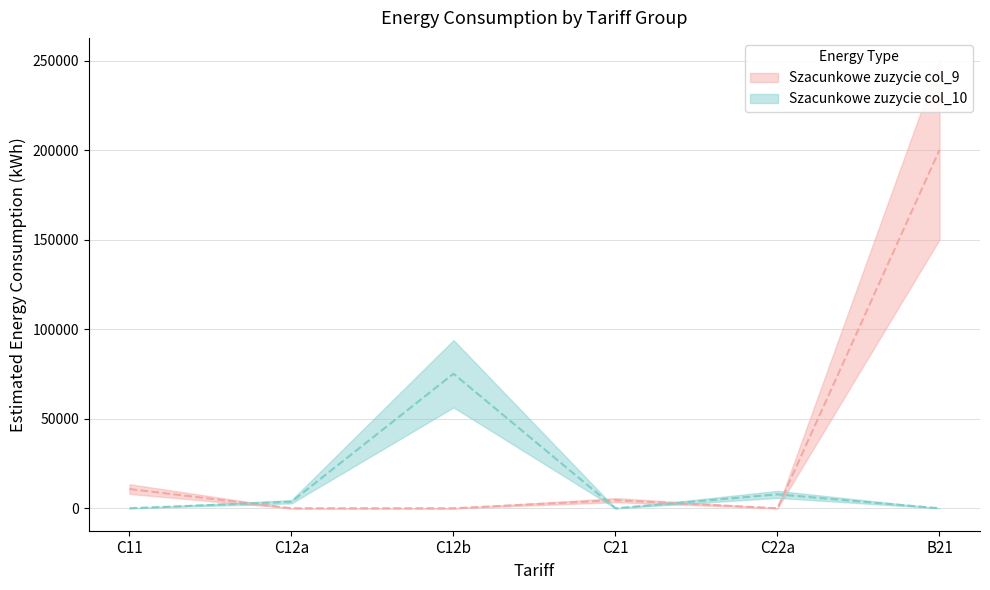

What is the sum of all Szacunkowe zuzycie col_9 values?

215496